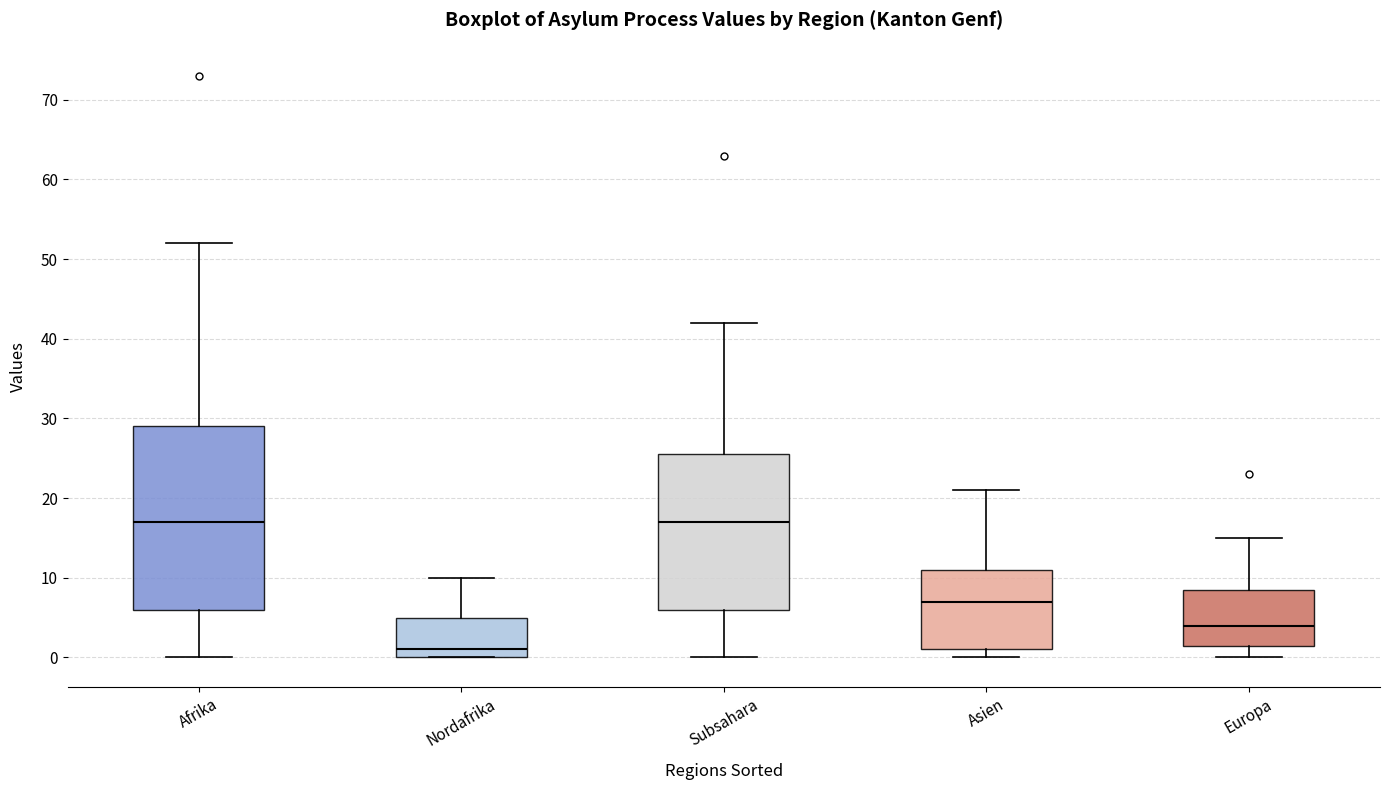

Reading left to right, transcribe this box plot: for each box, give where its median line is, the range the box spans, and where its two whiskers end, as read against the y-axis. The values are not printed on the chart, so give them approximately, as read against the axis.

Afrika: median 17, box 6 to 29, whiskers 0 to 52
Nordafrika: median 1, box 0 to 5, whiskers 0 to 10
Subsahara: median 17, box 6 to 26, whiskers 0 to 42
Asien: median 7, box 1 to 11, whiskers 0 to 21
Europa: median 4, box 2 to 9, whiskers 0 to 15